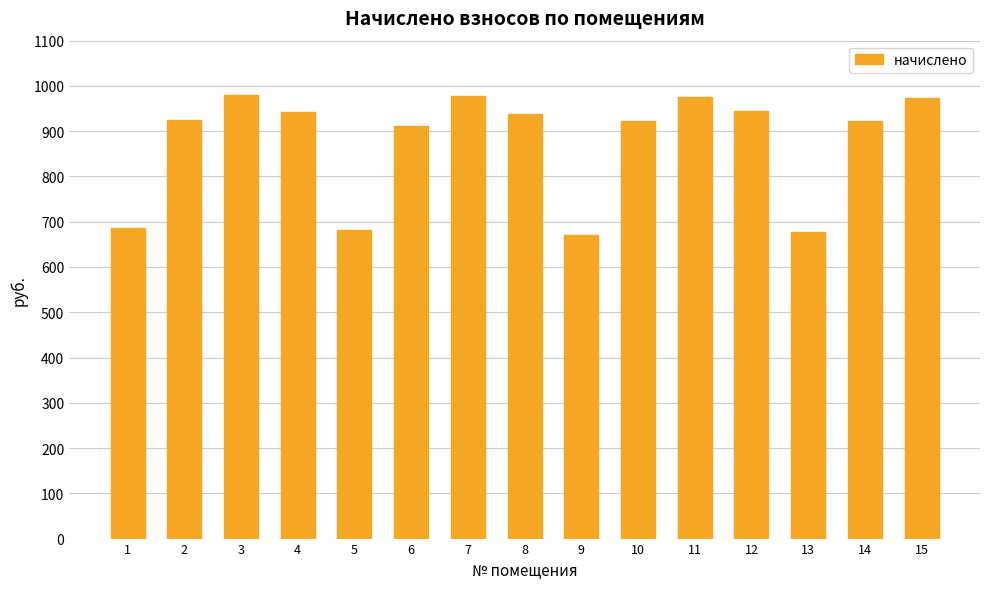

What is the difference between the second highest and minimum values?

306.1